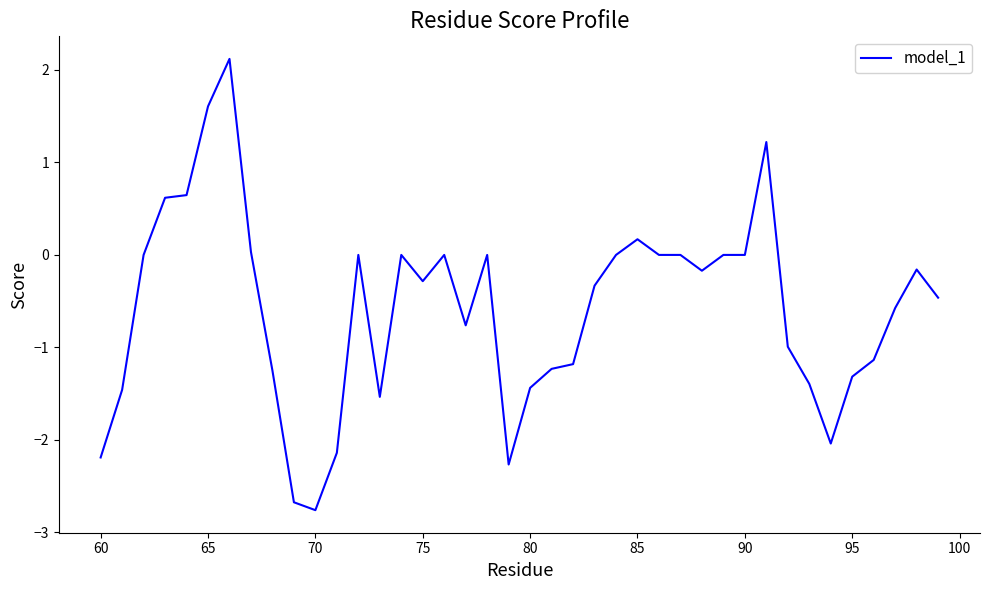

What is the minimum value shown in the chart?

-2.8